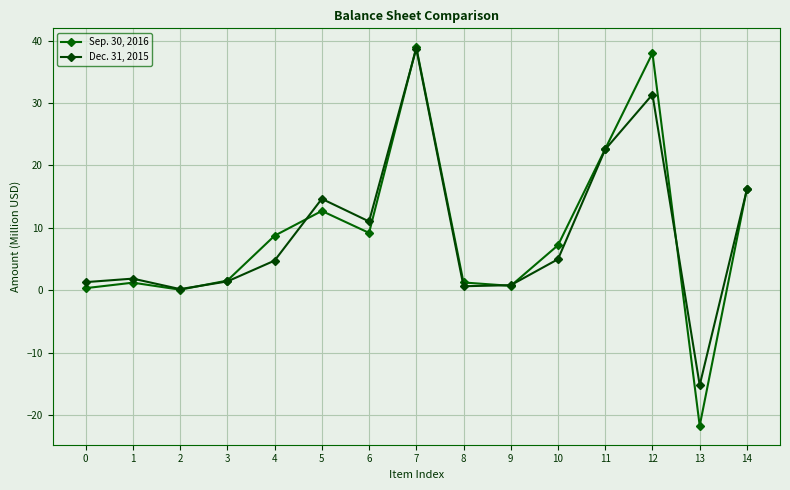

How many lines are shown in the chart?

2